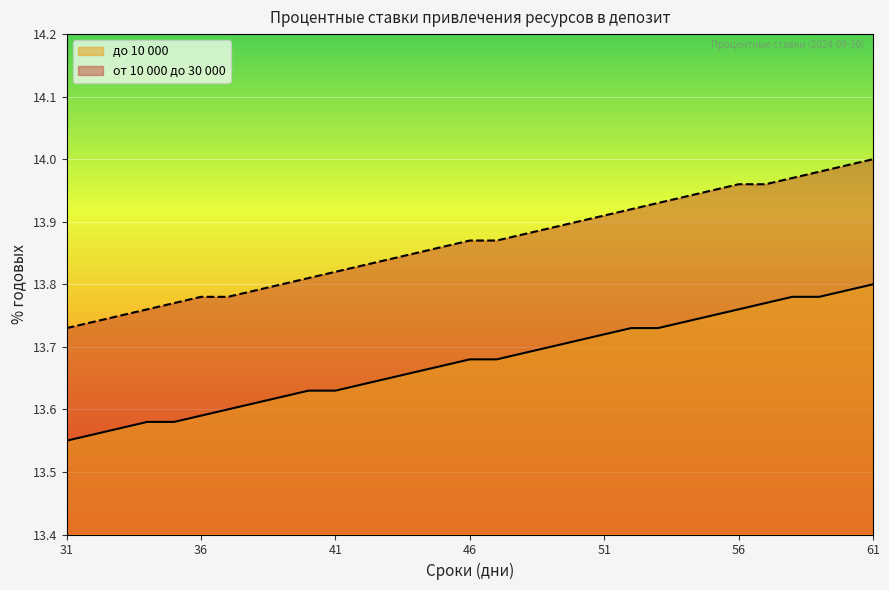

What is the sum of the от 10 000 до 30 000 values at 53 and 59?

27.9